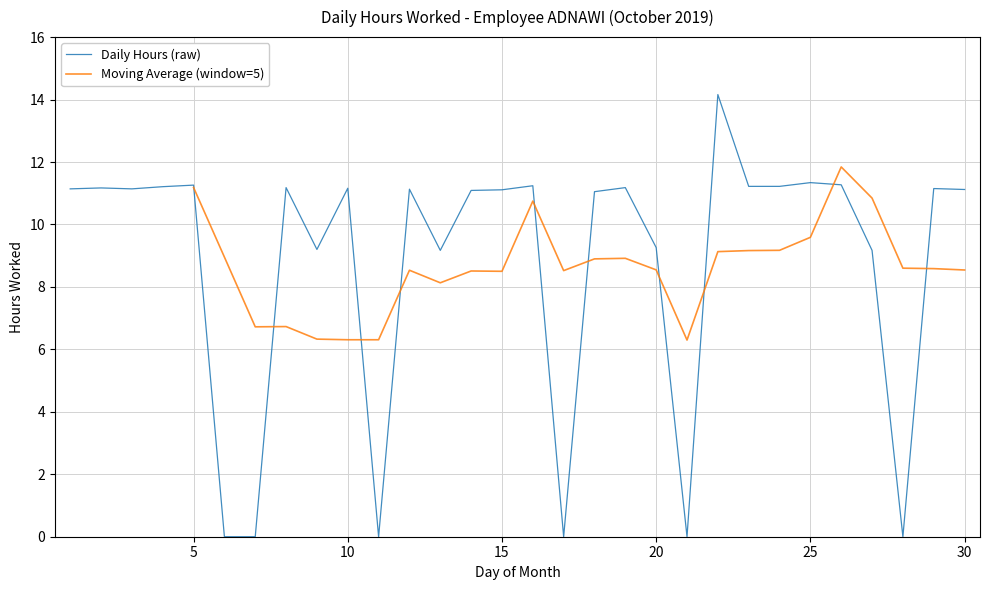

How many points are lower than both their immediate neighbors (excluding endpoints)?

7